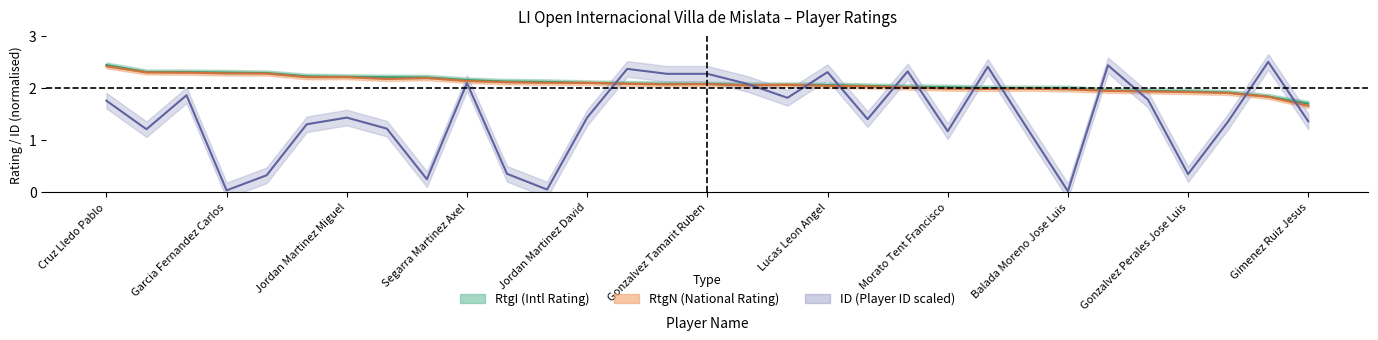

What value does the RtgI series have at Lucas Leon Angel?

2.1